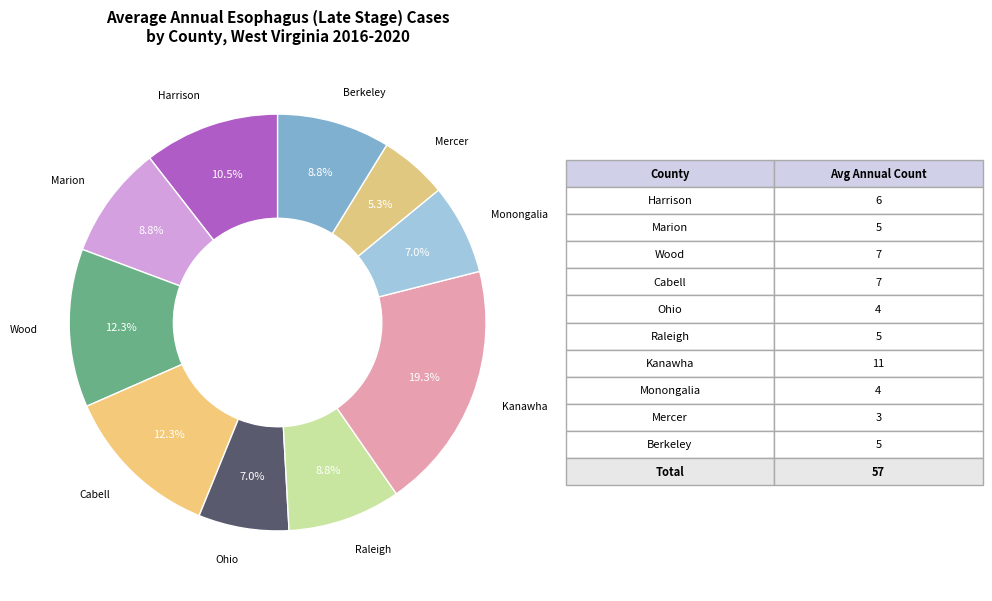

How many segments does this pie chart have?

10